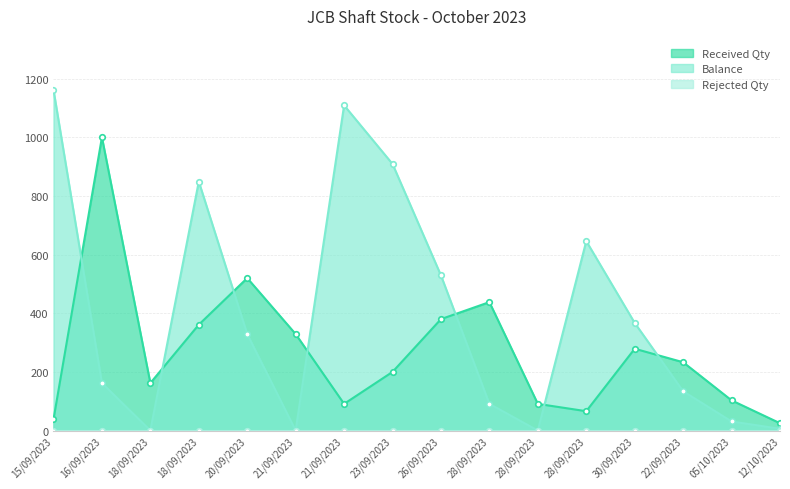

Does the chart have visible grid lines?

Yes